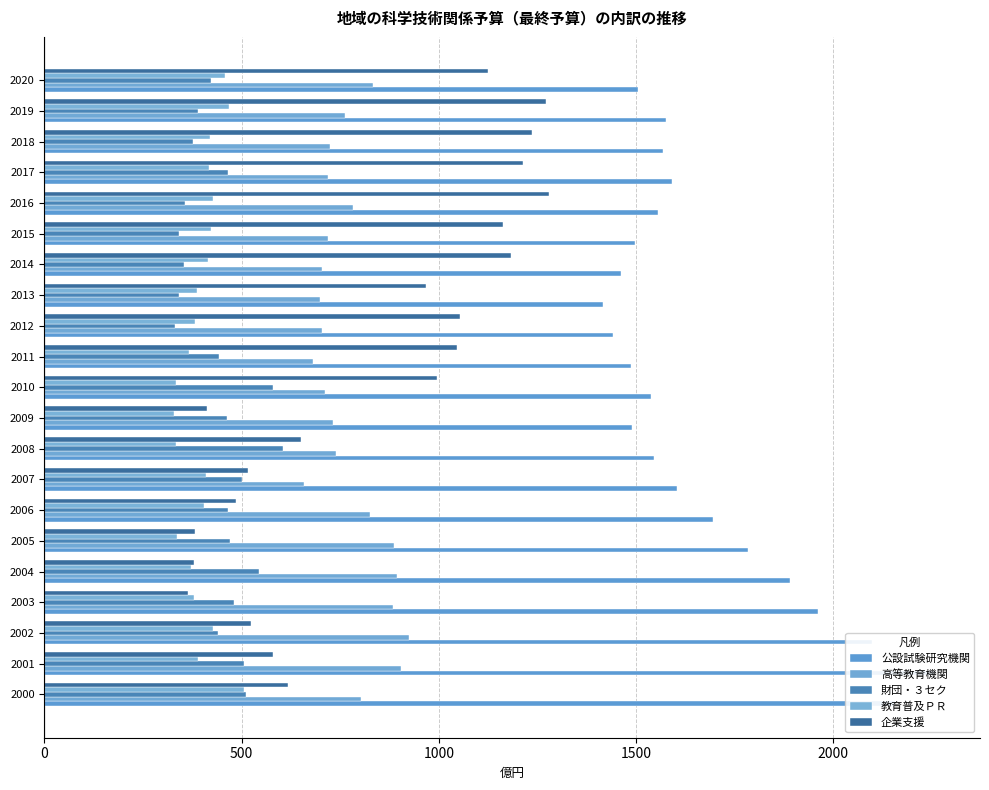

What is the approximate value of 公設試験研究機関 at 2014?

1460.8